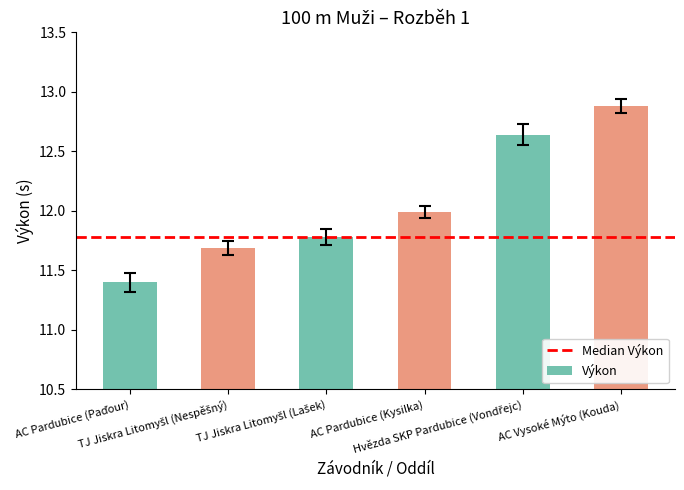

What is the difference between the second highest and minimum values?

1.2